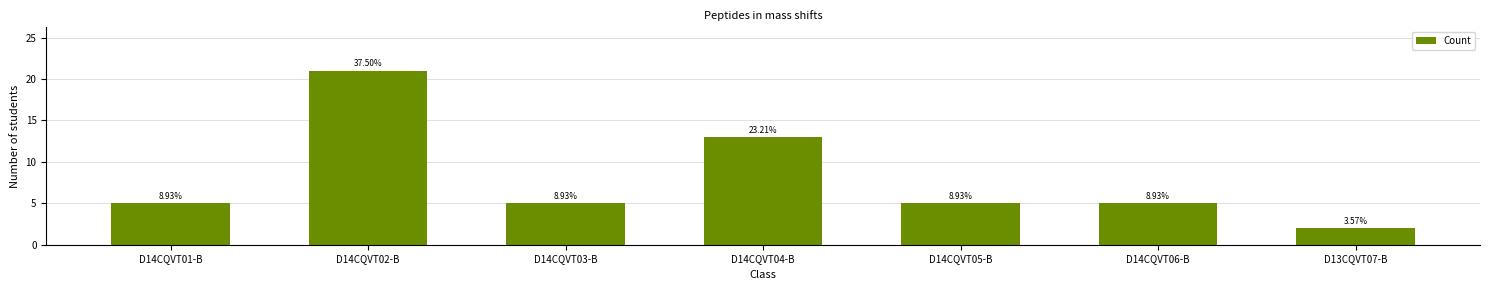

Does the chart contain any negative values?

No